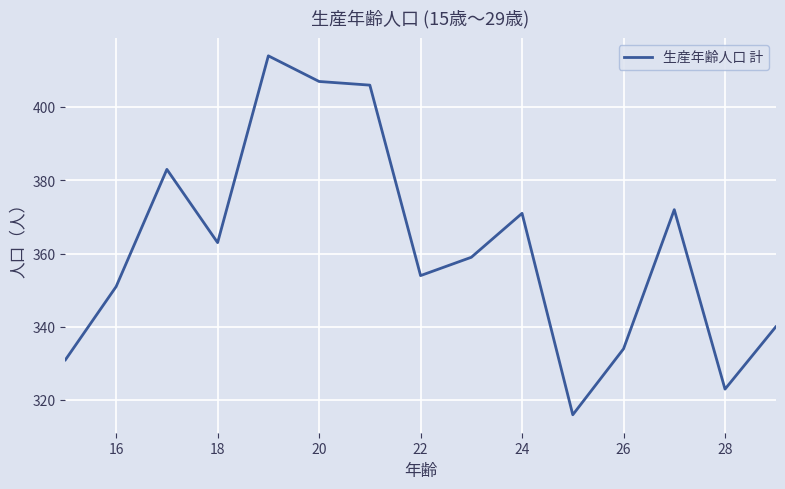

What is the difference between the maximum and minimum values?

98